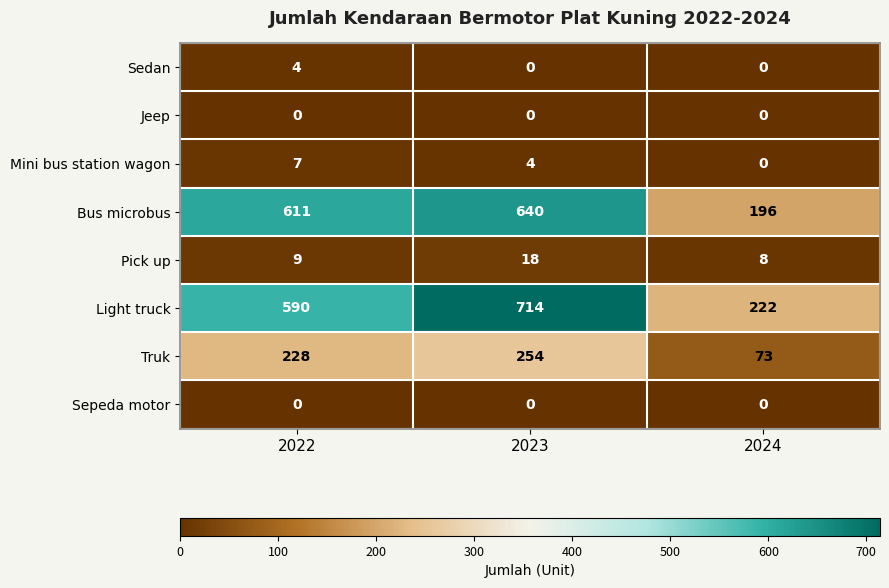

Which category has the highest value across all series?

2023